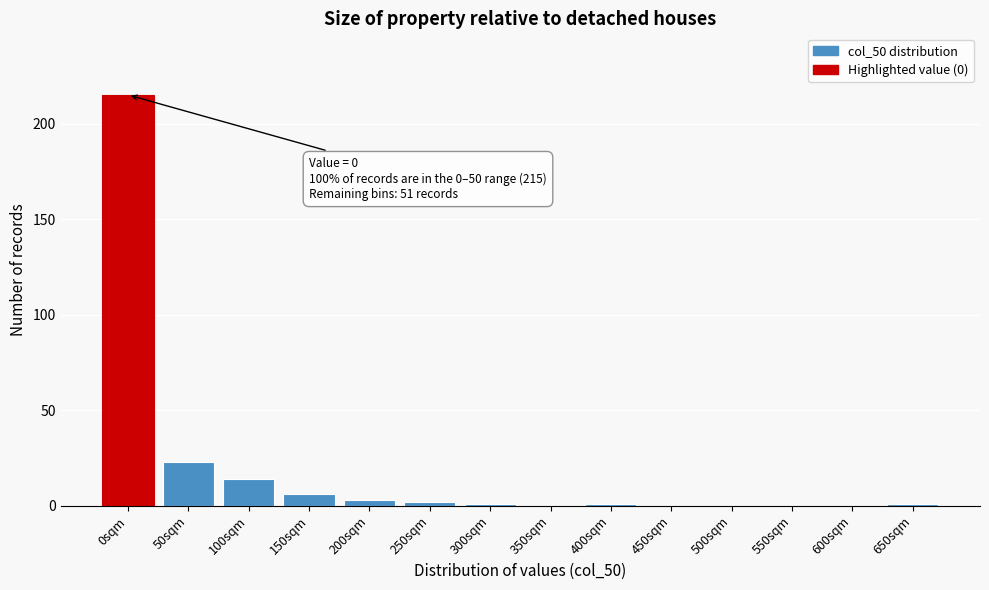

Reading right to left, transcribe all the data shown in this chart.

650sqm=1	600sqm=0	550sqm=0	500sqm=0	450sqm=0	400sqm=1	350sqm=0	300sqm=1	250sqm=2	200sqm=3	150sqm=6	100sqm=14	50sqm=23	0sqm=215